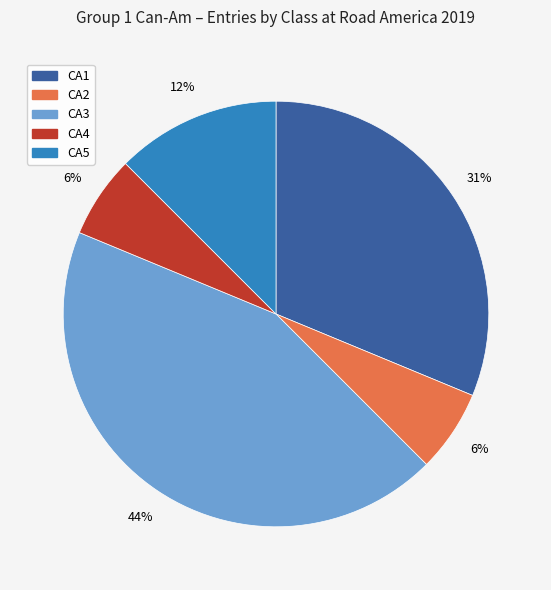

What is the ratio of the value at CA5 to the value at CA2?

2.0